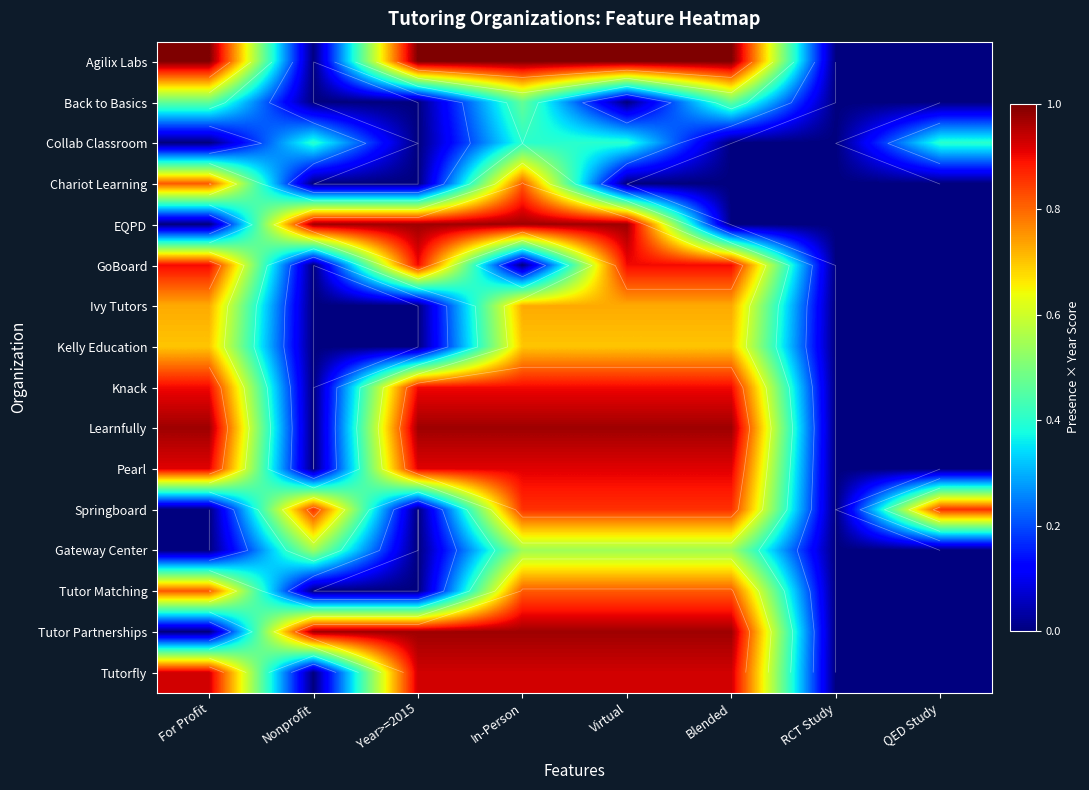

What is the difference between the highest and lowest values at In-Person?

1.0